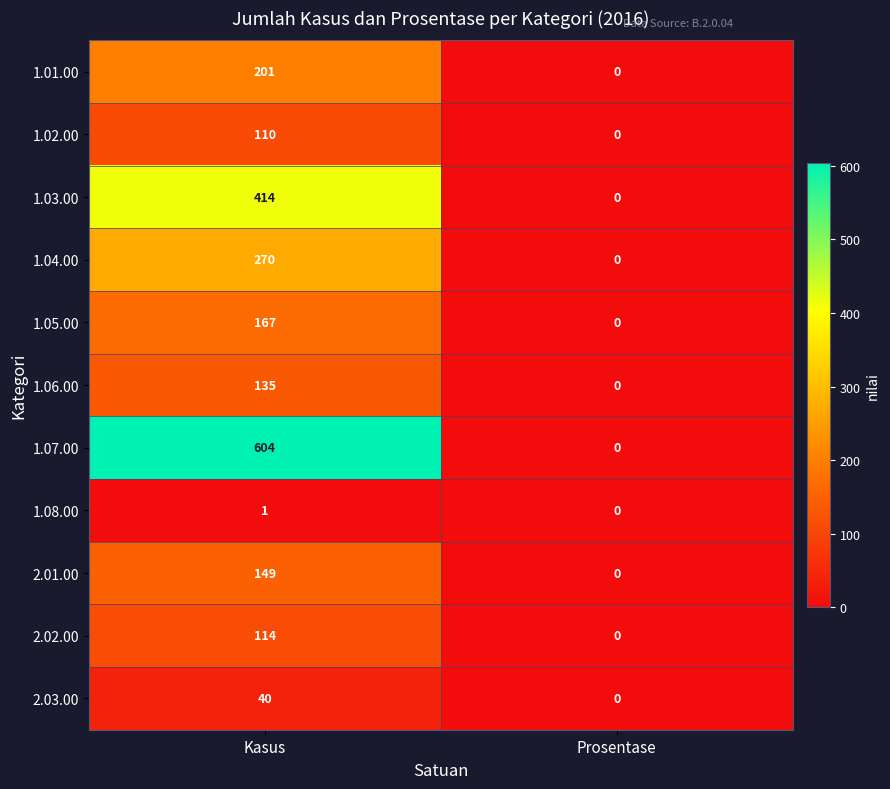

At how many categories does at least one series exceed 546?

1